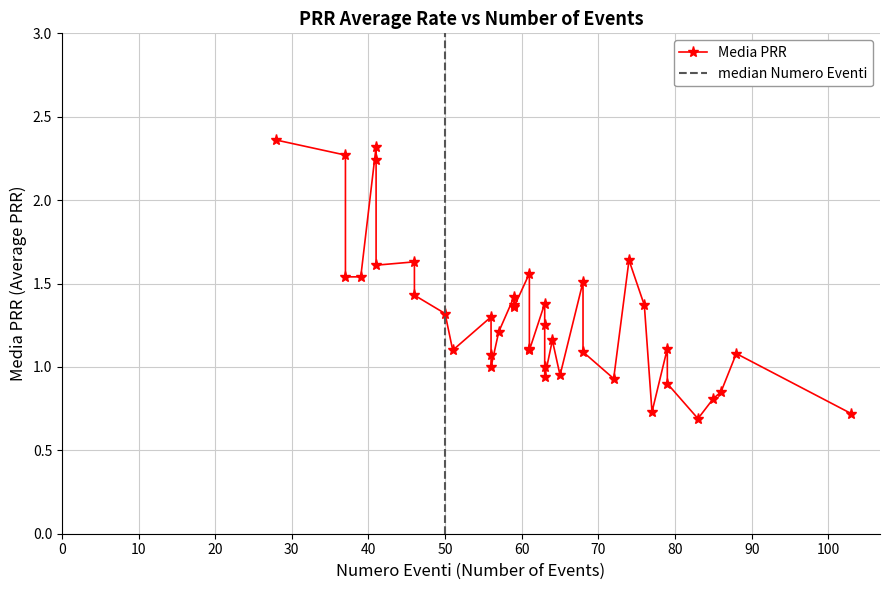

What is the change in value from 7 to 34?

-0.2